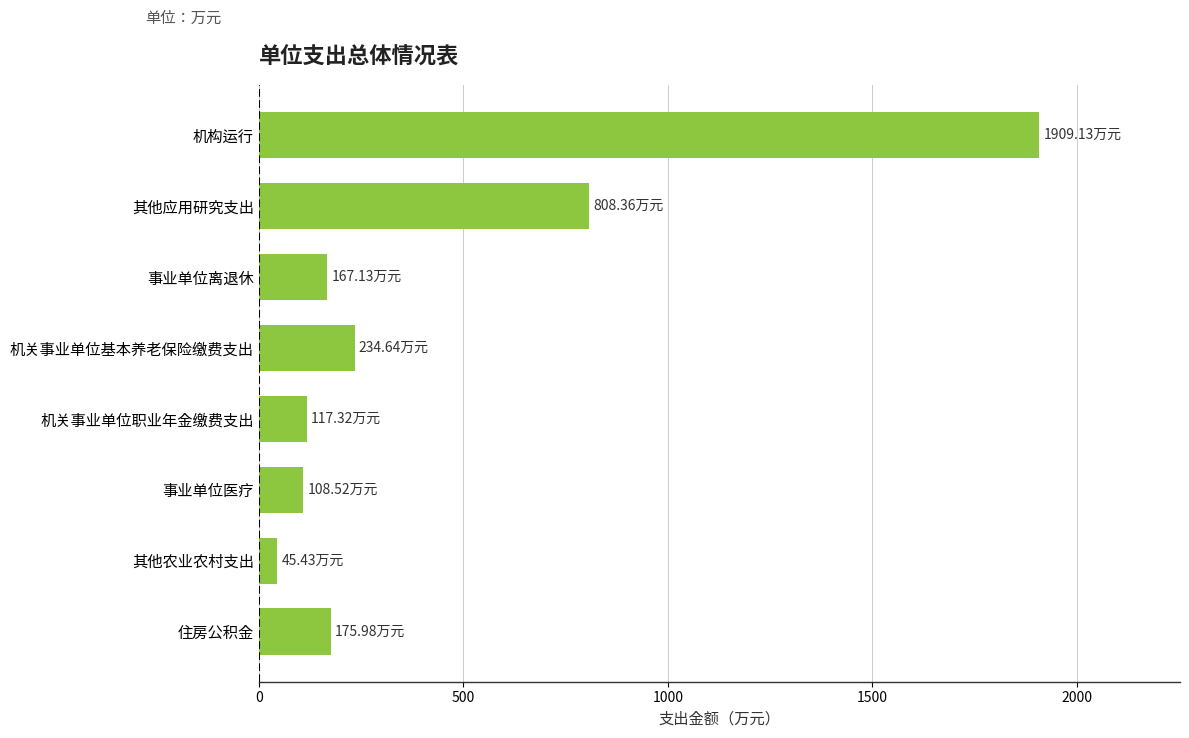

What is the difference between the maximum and second lowest values?

1800.6